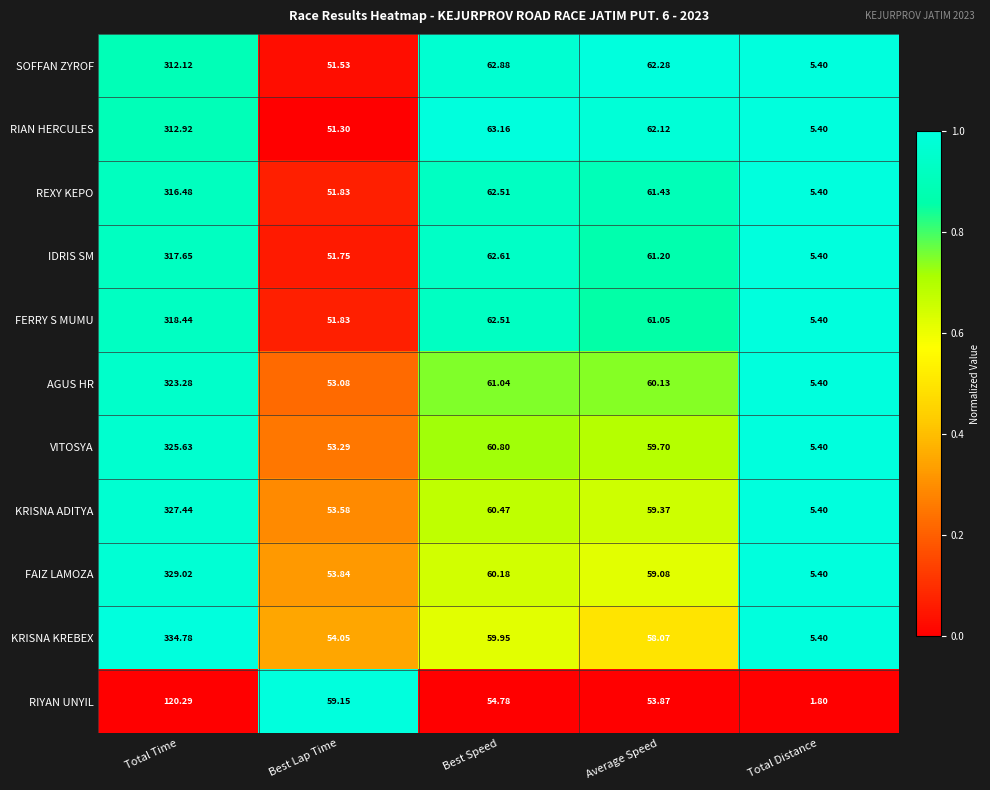

Which series changed the most between Best Lap Time and Best Speed?

RIAN HERCULES